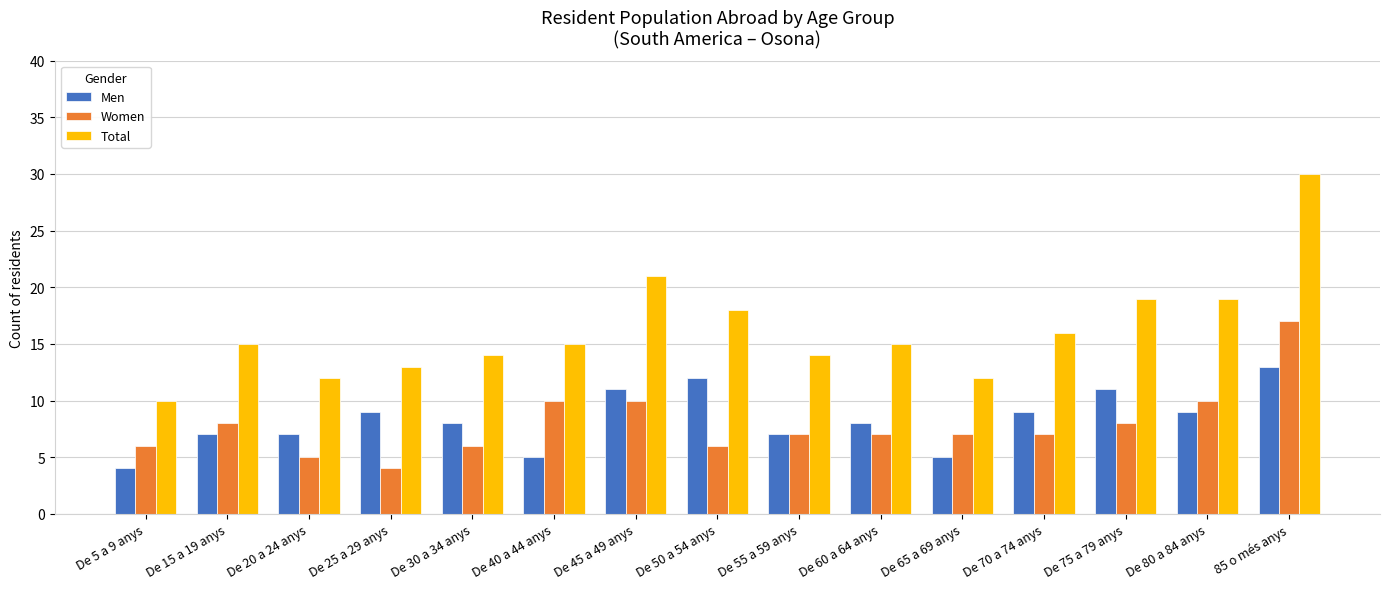

What is the approximate value of Men at De 45 a 49 anys?

11